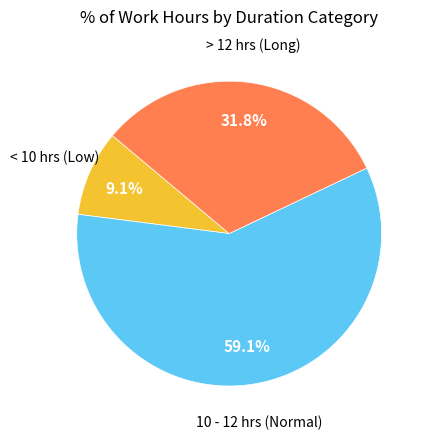

Is there any slice that represents more than half of the pie?

Yes